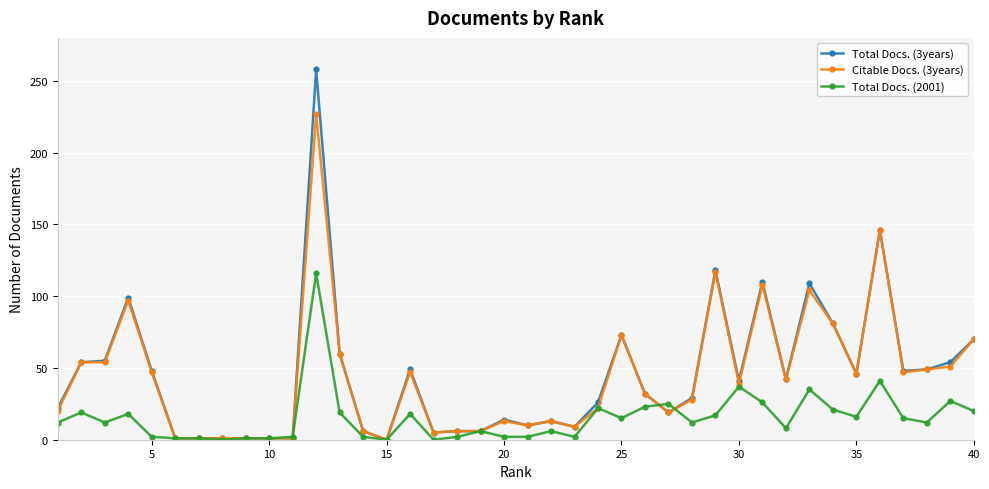

What is the maximum value shown in the chart?

258